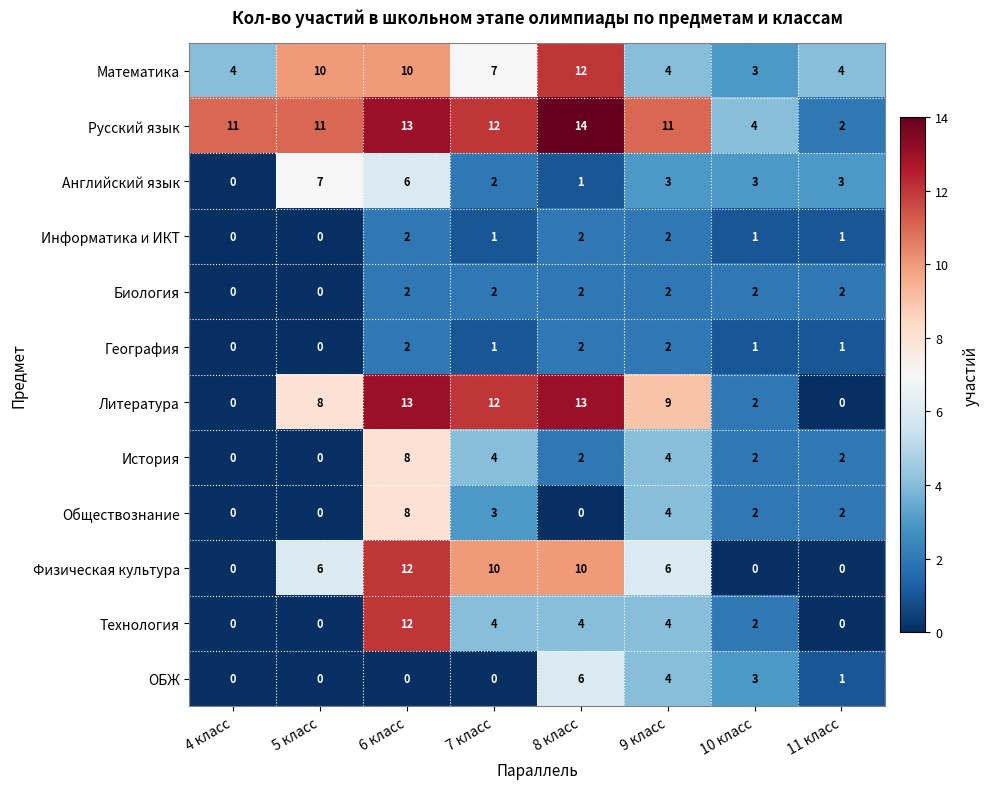

Read the Литература value at 5 класс, to the nearest 10.

10